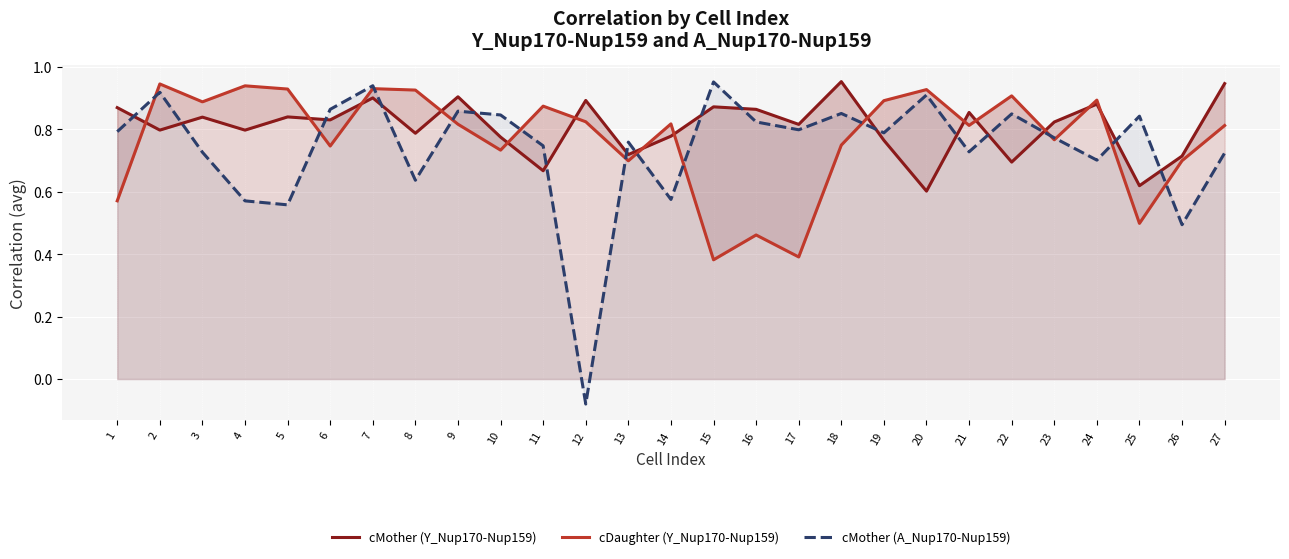

After their last crossing, which series has the higher values: cMother (Y_Nup170-Nup159) or cDaughter (Y_Nup170-Nup159)?

cMother (Y_Nup170-Nup159)